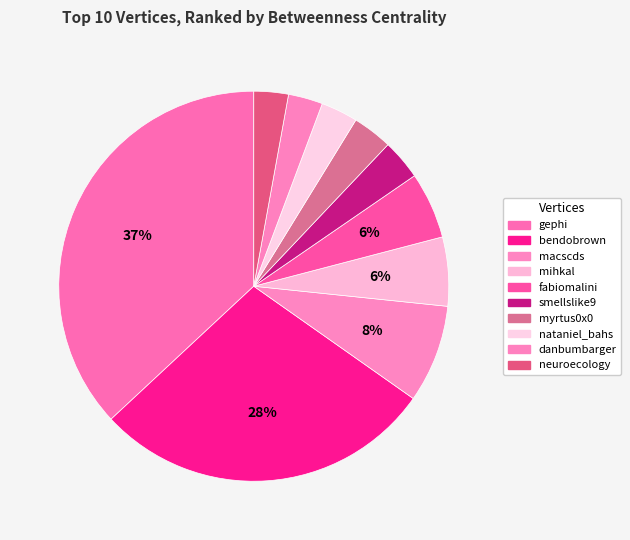

How many slices are in this pie chart?

10